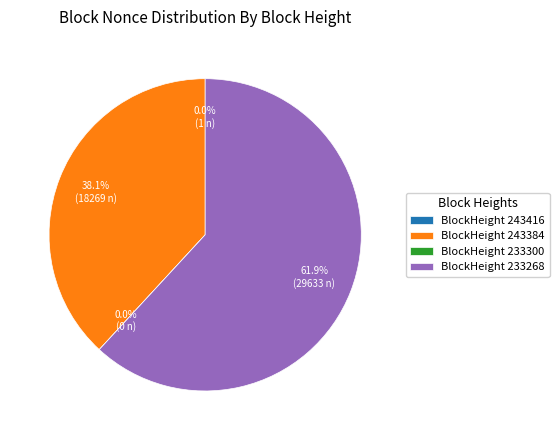

Is it true that 243384 is 46% of the pie?

False